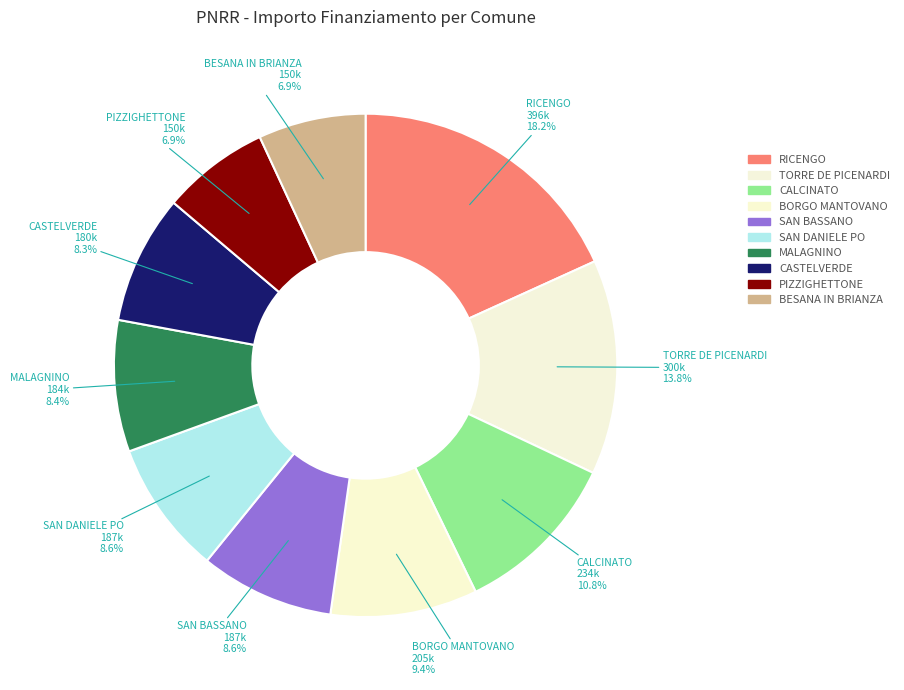

What is the ratio of the value at MALAGNINO to the value at CASTELVERDE?

1.0